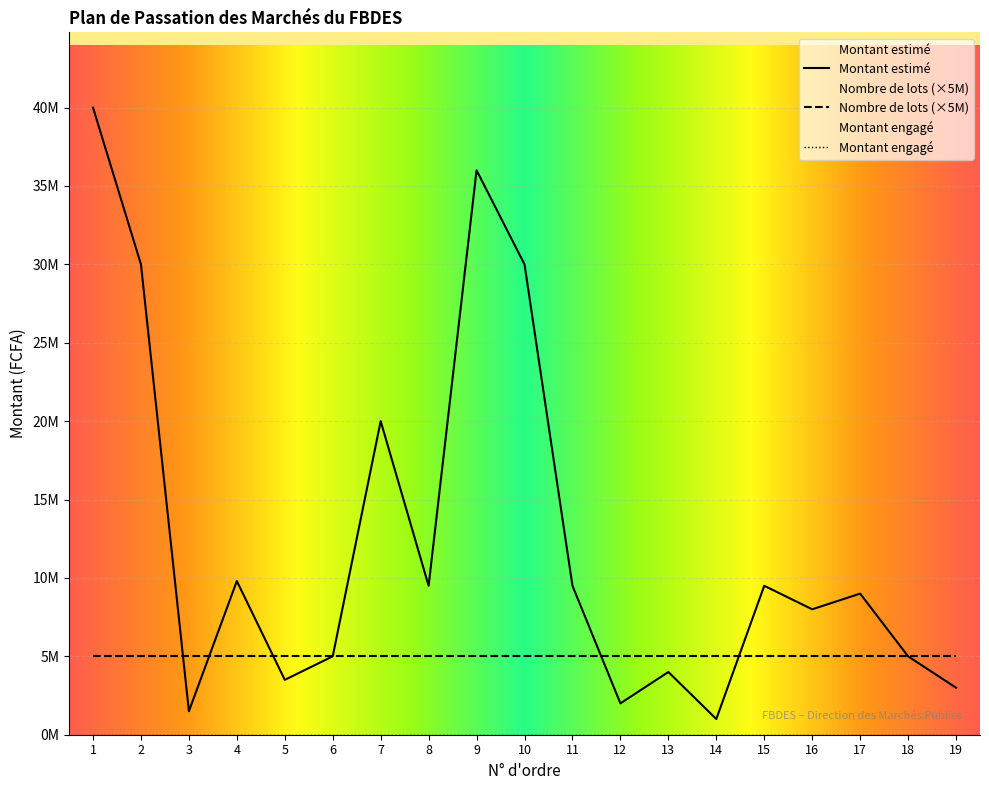

How many lines are shown in the chart?

3